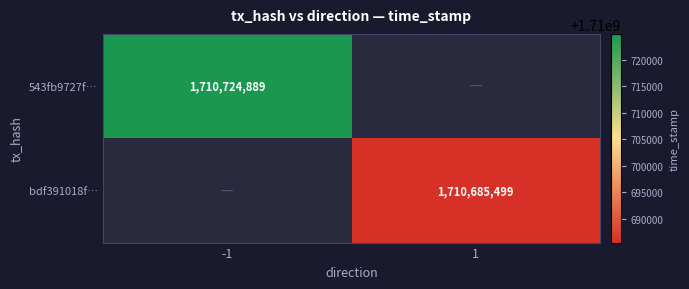

The value of 543fb9727f… at -1 is 1710724889. True or false?

True